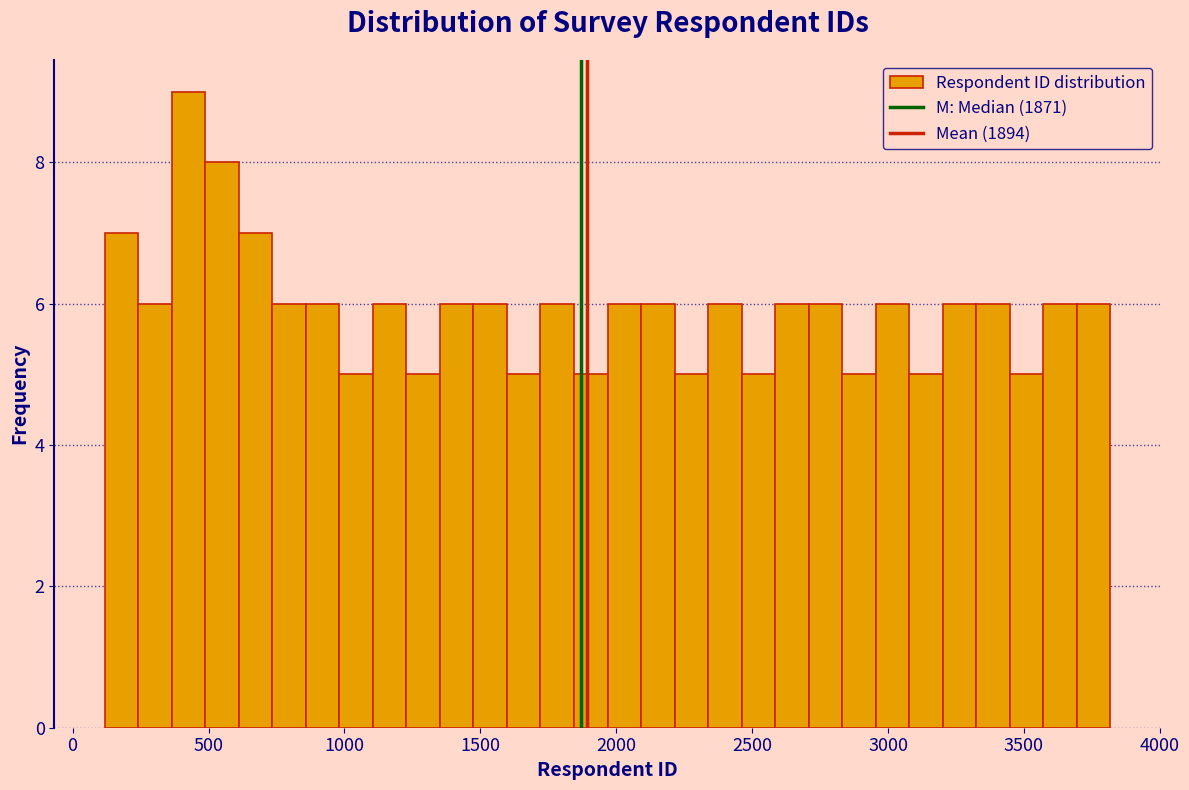

Read against the x-axis, roughly where is the centre of the tallest bar?

450